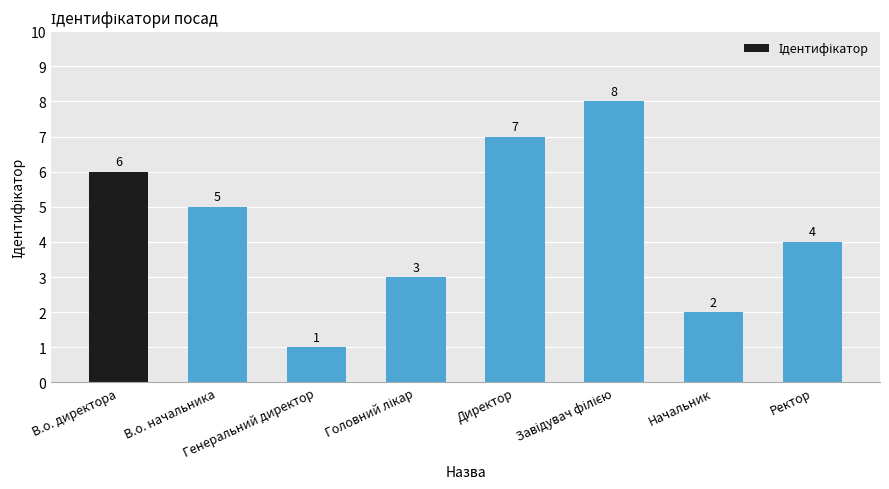

What is the greatest value displayed?

8